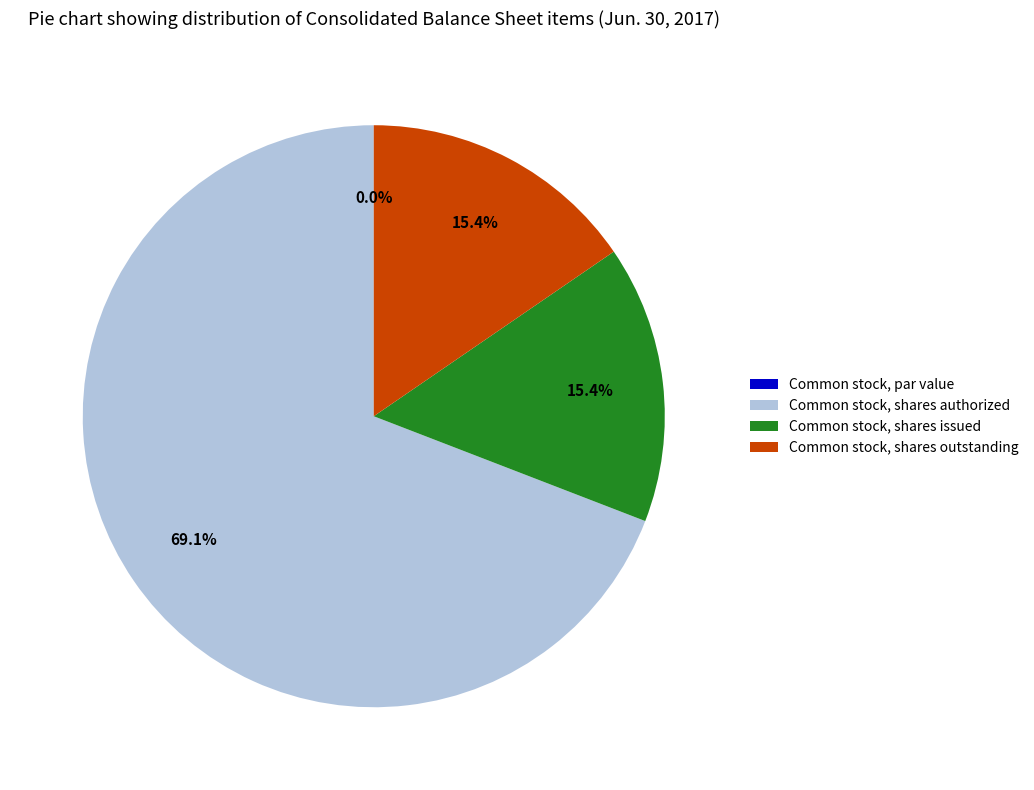

Which slice is the smallest?

Common stock, par value